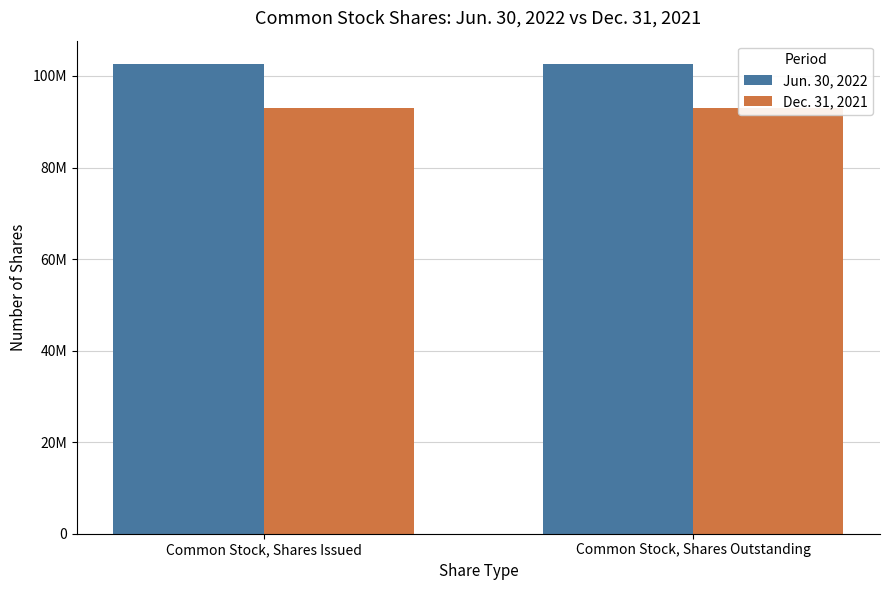

Which category has the highest value across all series?

Common Stock, Shares Issued